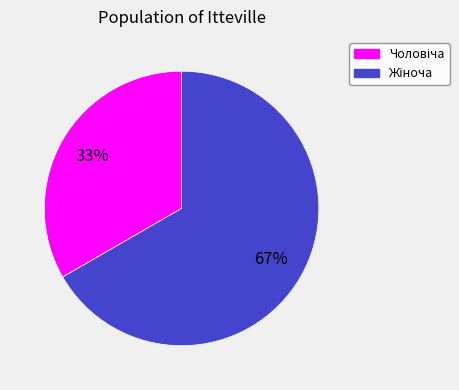

Is there any slice that represents more than half of the pie?

Yes